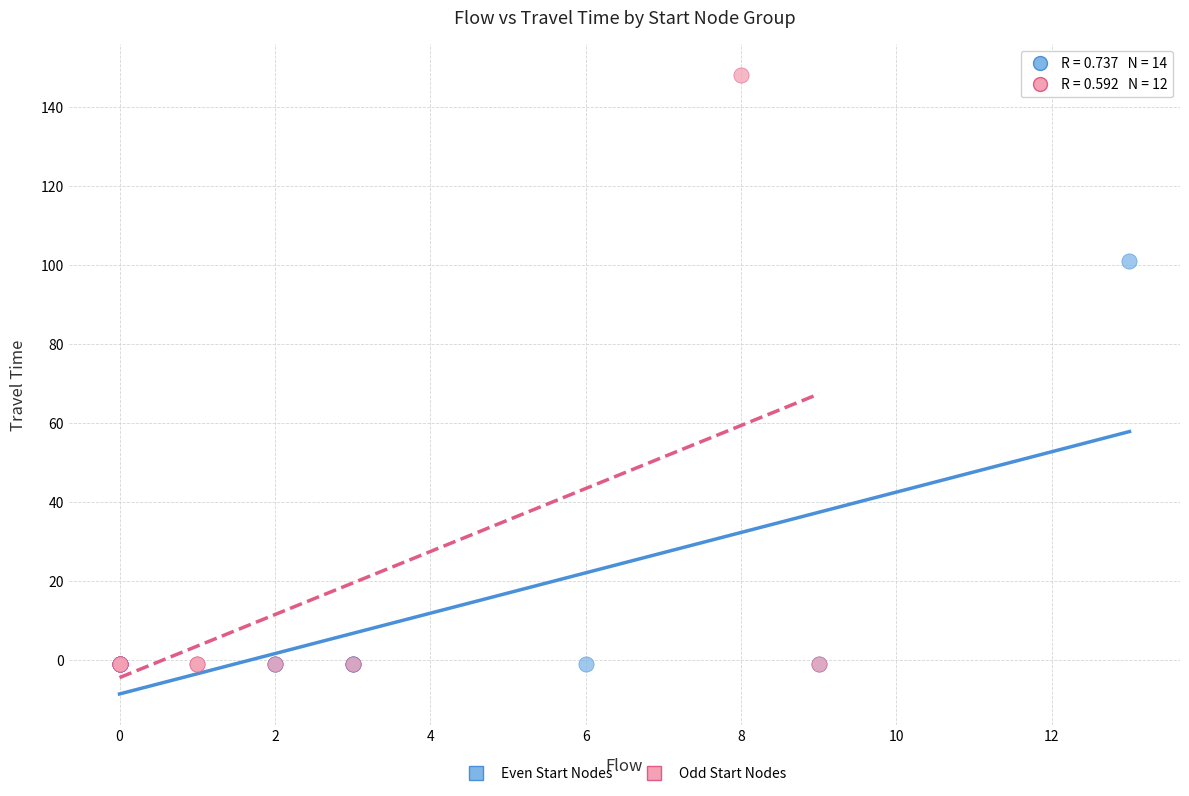

Which series contains the highest Y value?

Odd Start Nodes